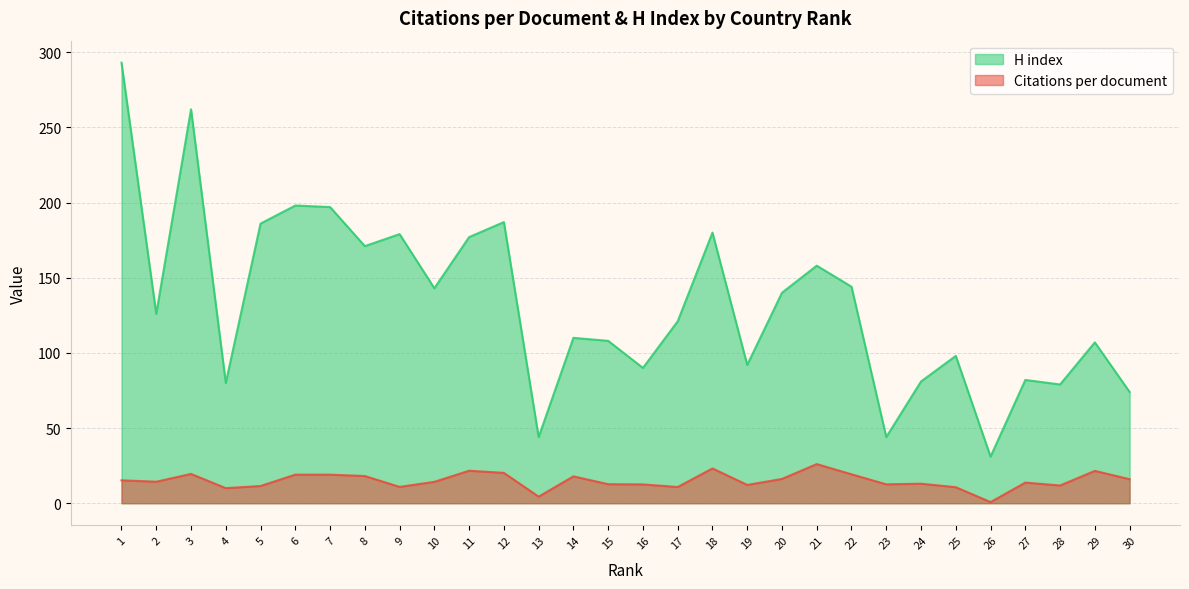

Read the H index value at 29.

107.0